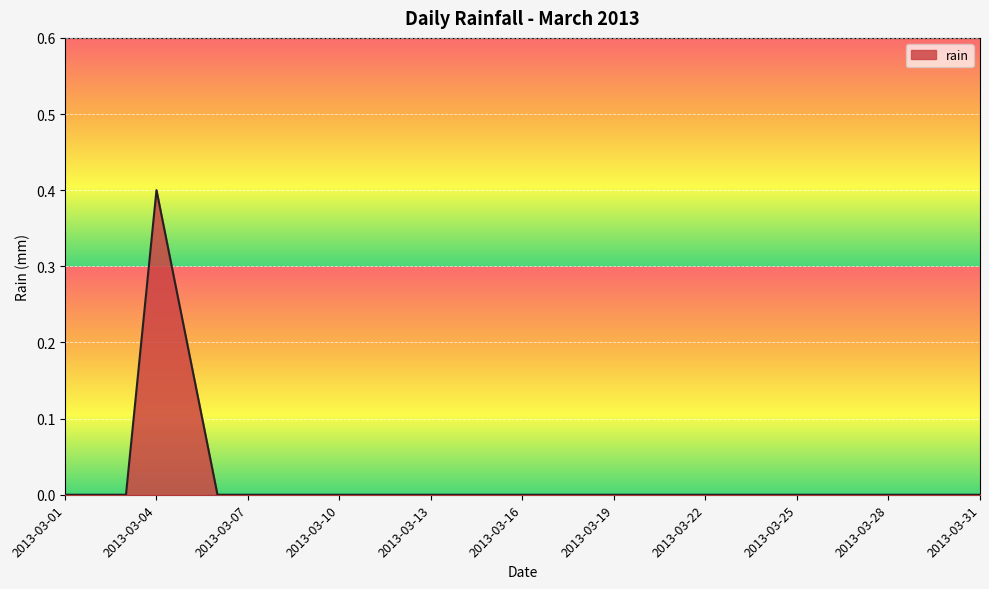

What is the difference between the maximum and minimum values?

0.4